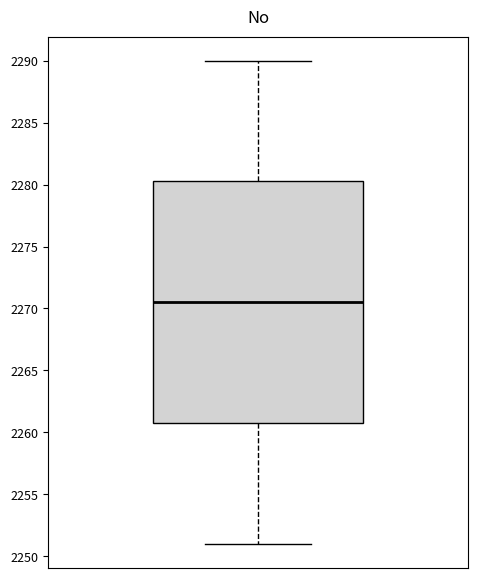

Transcribe this box plot: give where the median line is, the range the box spans, and where the two whiskers end, as read against the y-axis. The values are not printed on the chart, so give them approximately, as read against the axis.

median 2270.5, box 2261.0 to 2280.5, whiskers 2251.0 to 2290.0